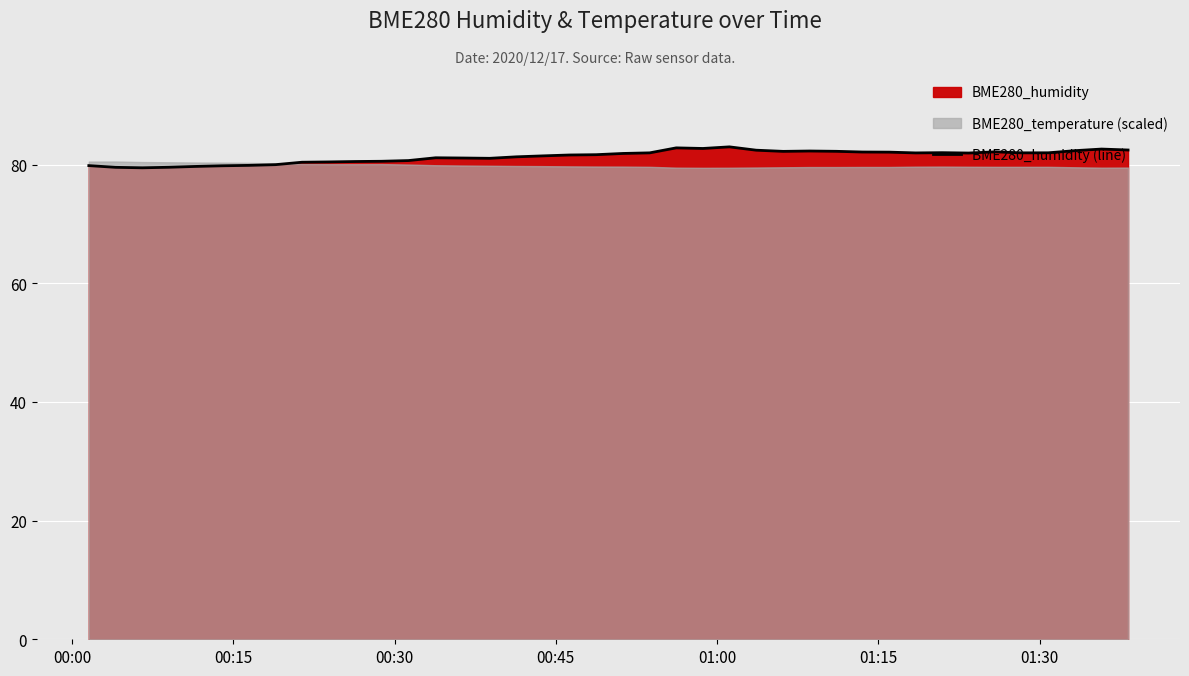

What is the value of the 7th point from the left?

79.9